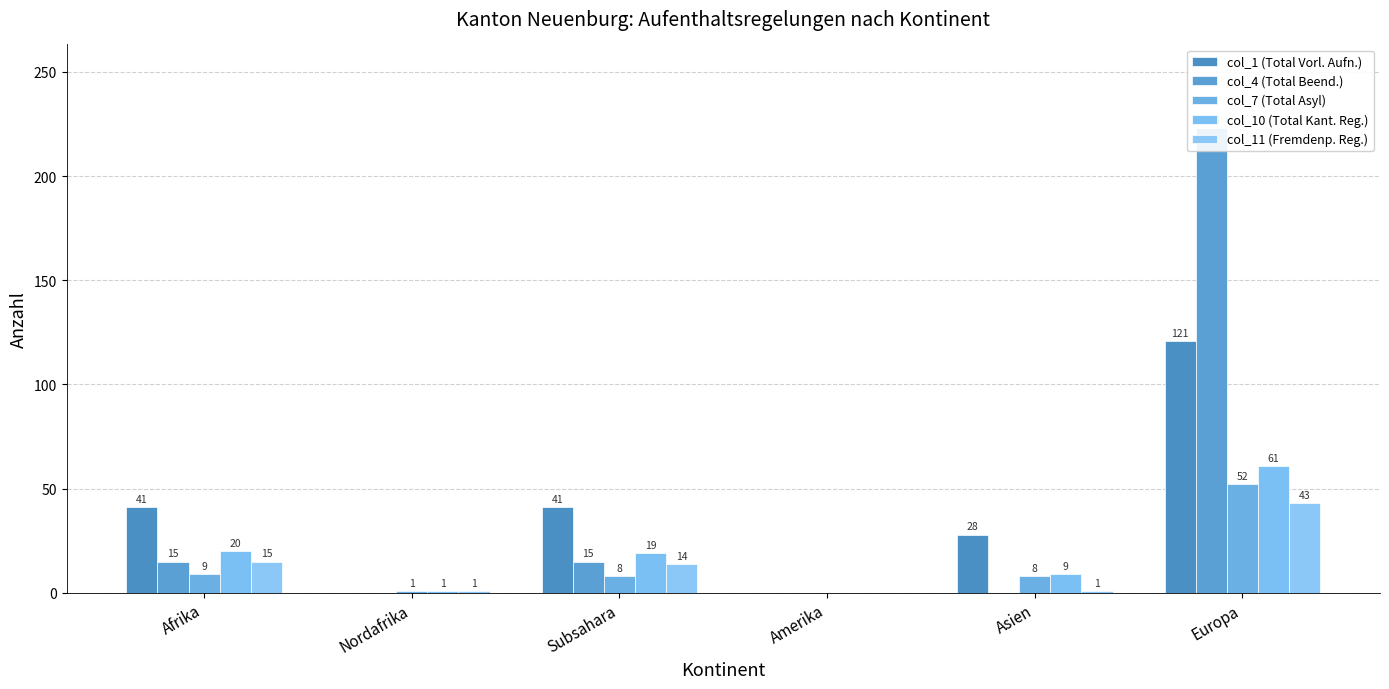

Reading right to left, what are all the values shown in this chart?

col_1 (Total Vorl. Aufn.): 121	28	0	41	0	41
col_4 (Total Beend.): 223	0	0	15	0	15
col_7 (Total Asyl): 52	8	0	8	1	9
col_10 (Total Kant. Reg.): 61	9	0	19	1	20
col_11 (Fremdenp. Reg.): 43	1	0	14	1	15